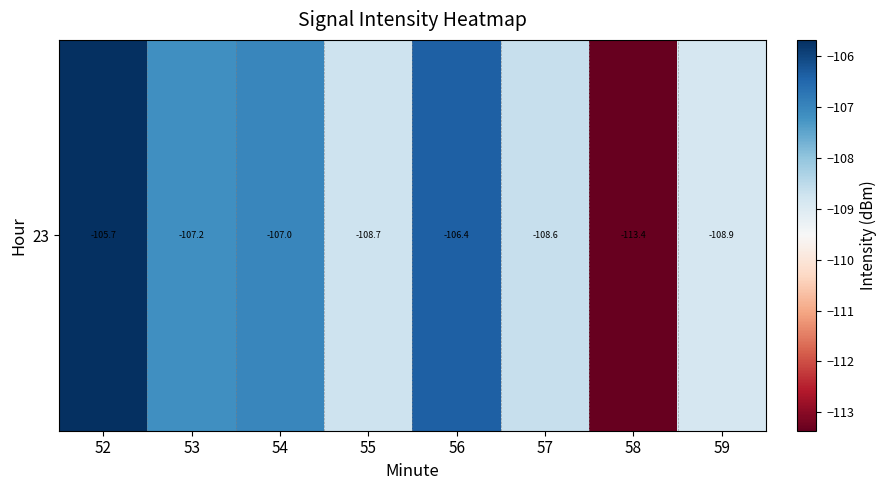

Reading left to right, transcribe all the data shown in this chart.

52=-105.7	53=-107.2	54=-107.0	55=-108.7	56=-106.4	57=-108.6	58=-113.4	59=-108.9